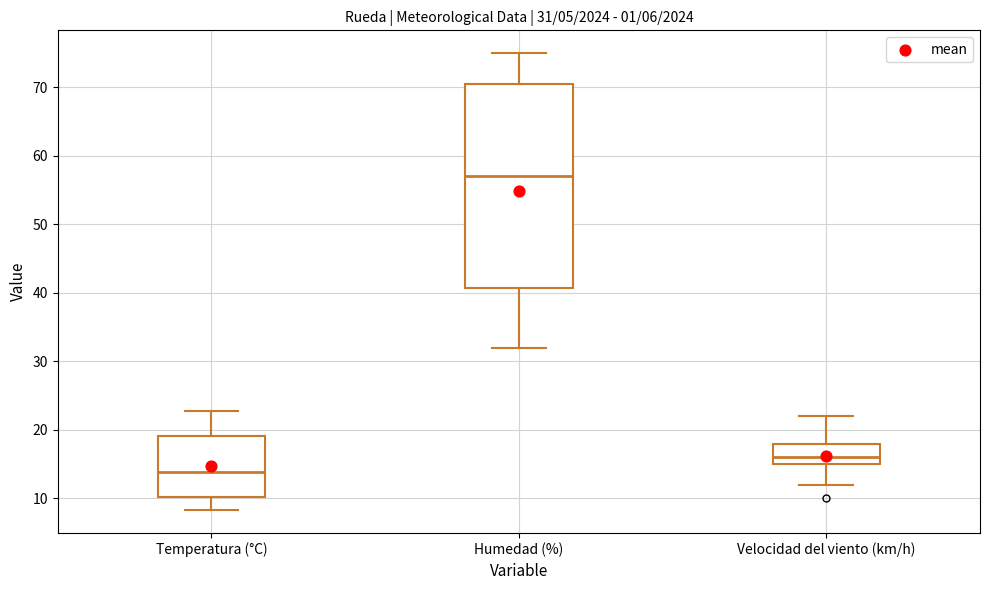

Which box's median line is the highest?

Humedad (%)